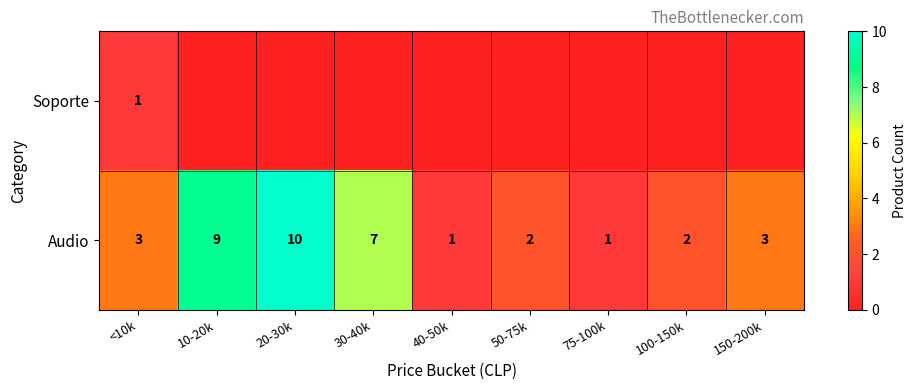

How many Audio values are between 2 and 7?

5